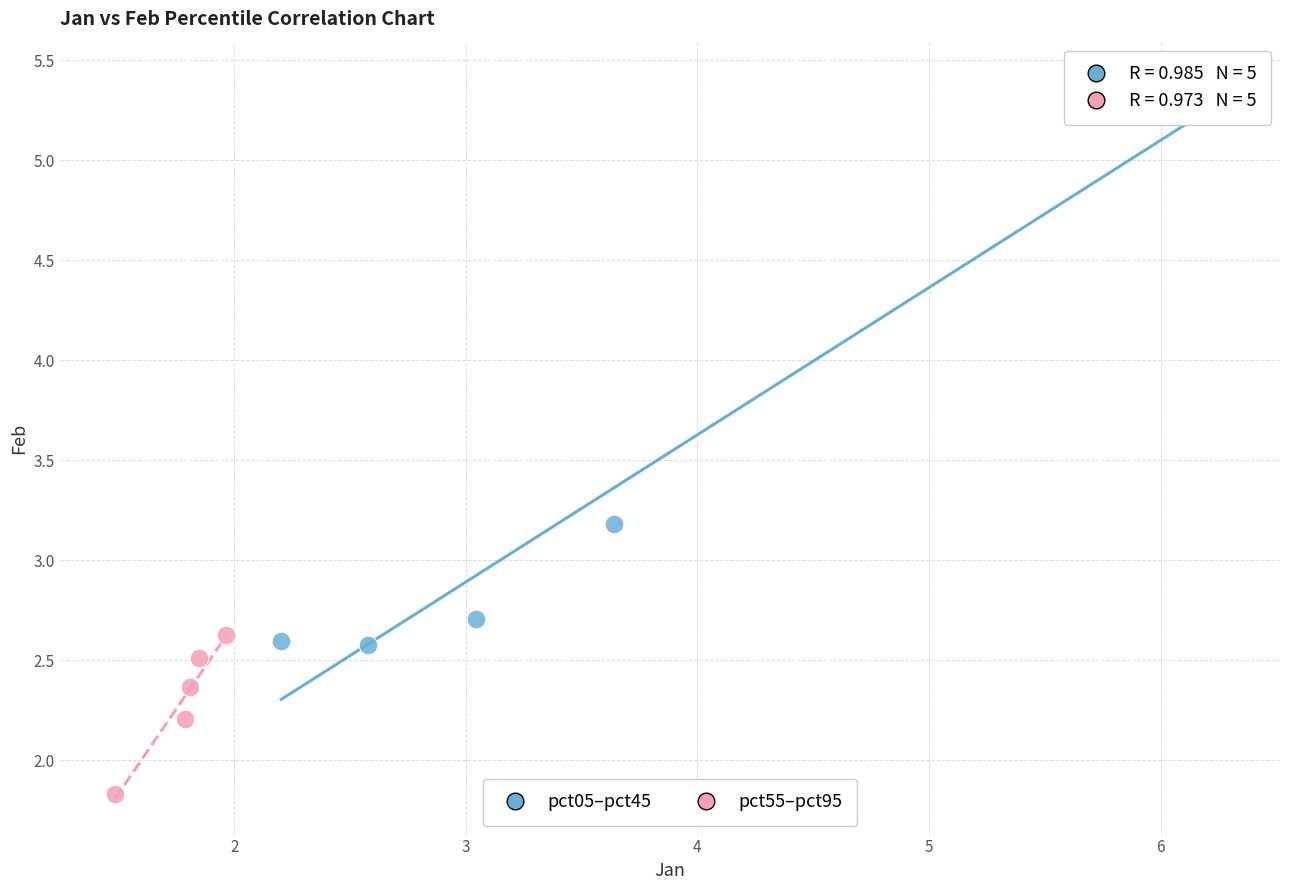

Which series contains the highest Y value?

pct05–pct45